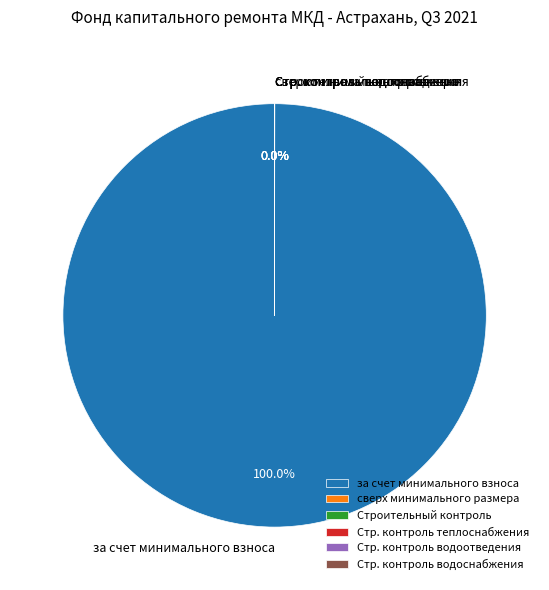

Is there any slice that represents more than half of the pie?

Yes